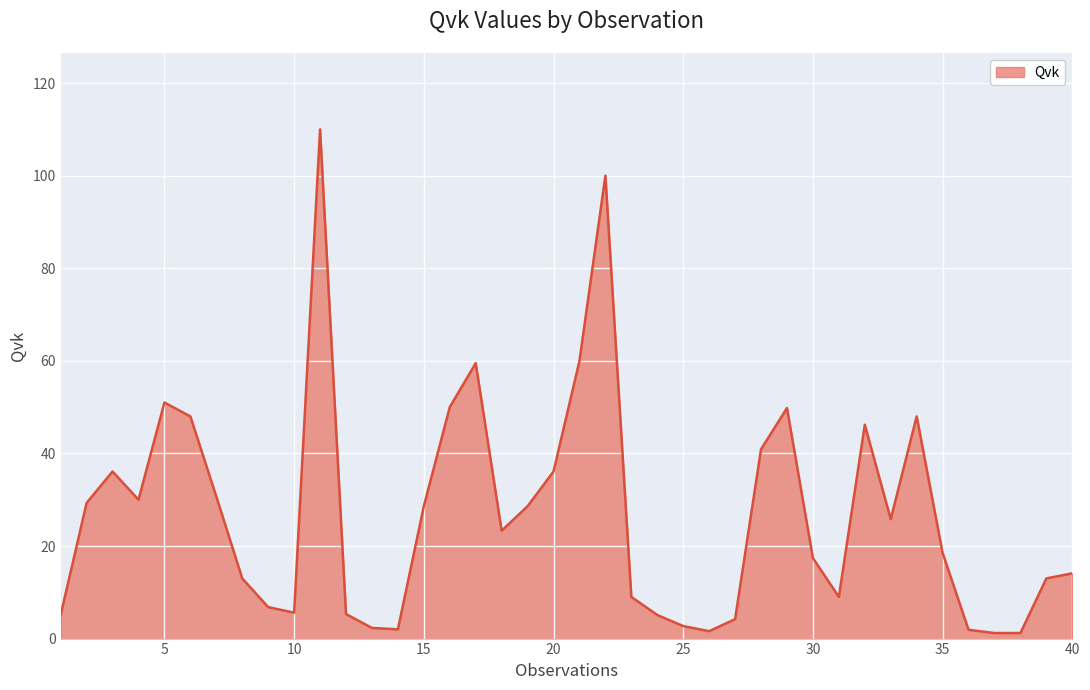

What is the difference between the maximum and minimum values?

108.8